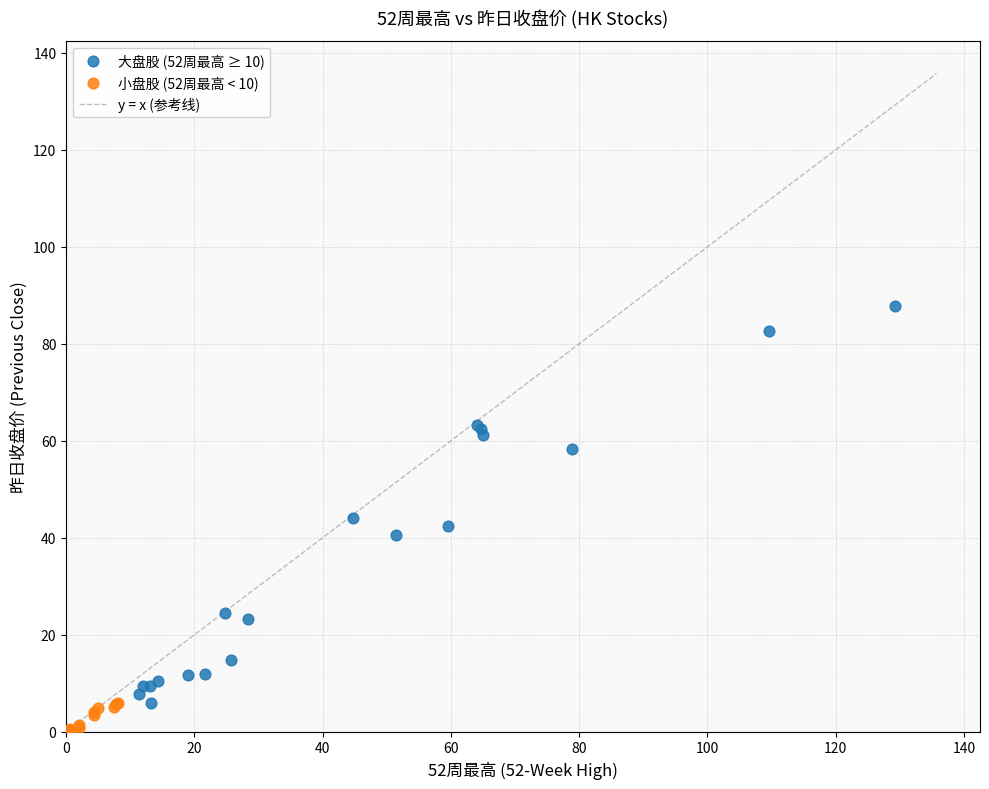

Which series contains the lowest Y value?

小盘股 (52周最高 < 10)